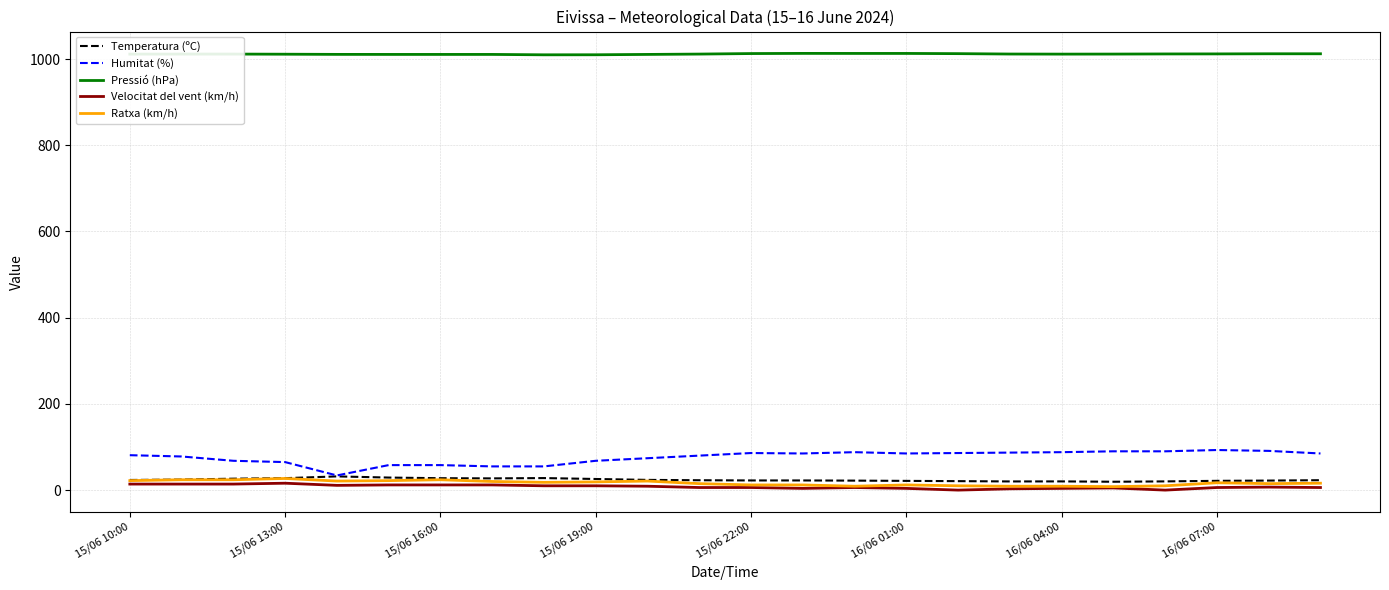

True or false: Ratxa (km/h) and Pressió (hPa) cross at least once.

False